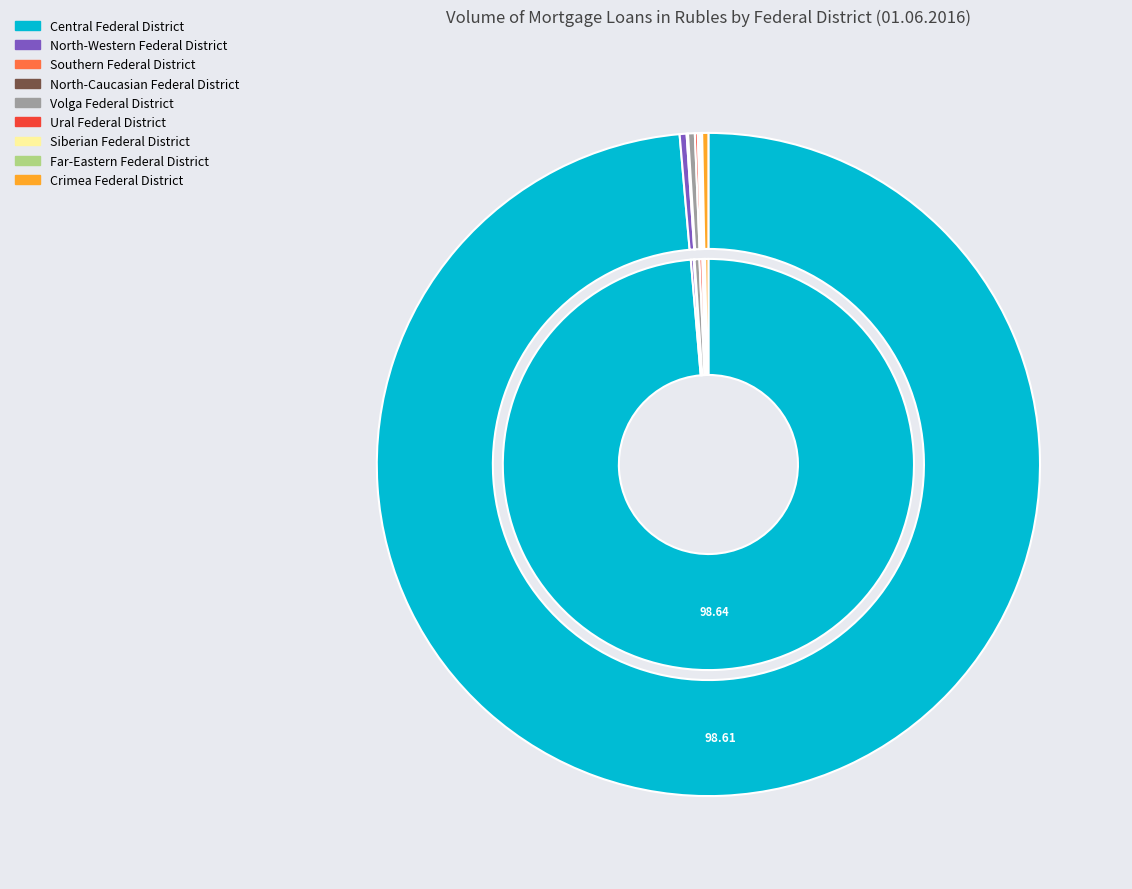

Is the sum of values_total and 8 greater than half?

Yes